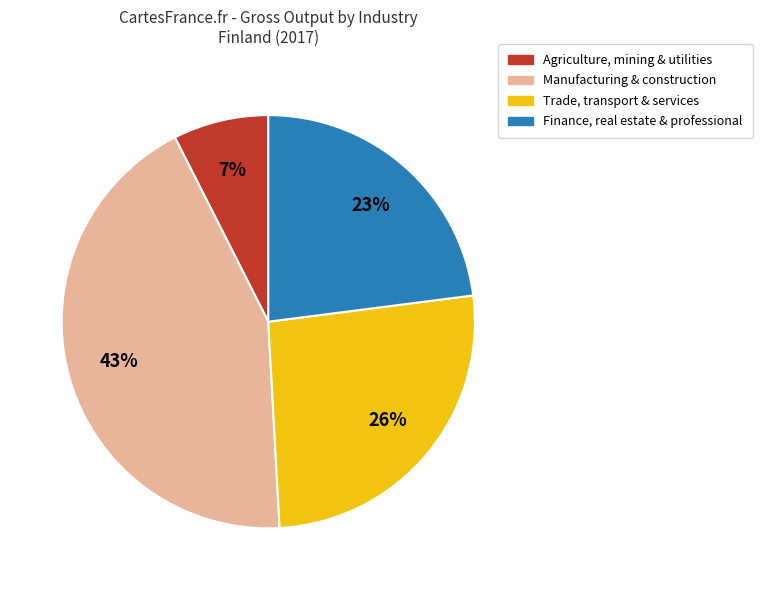

Does any single category account for the majority?

No